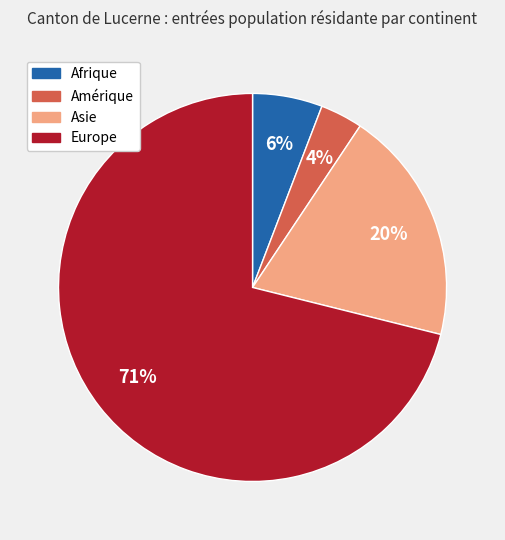

To the nearest percent, what portion does Asie represent?

20%